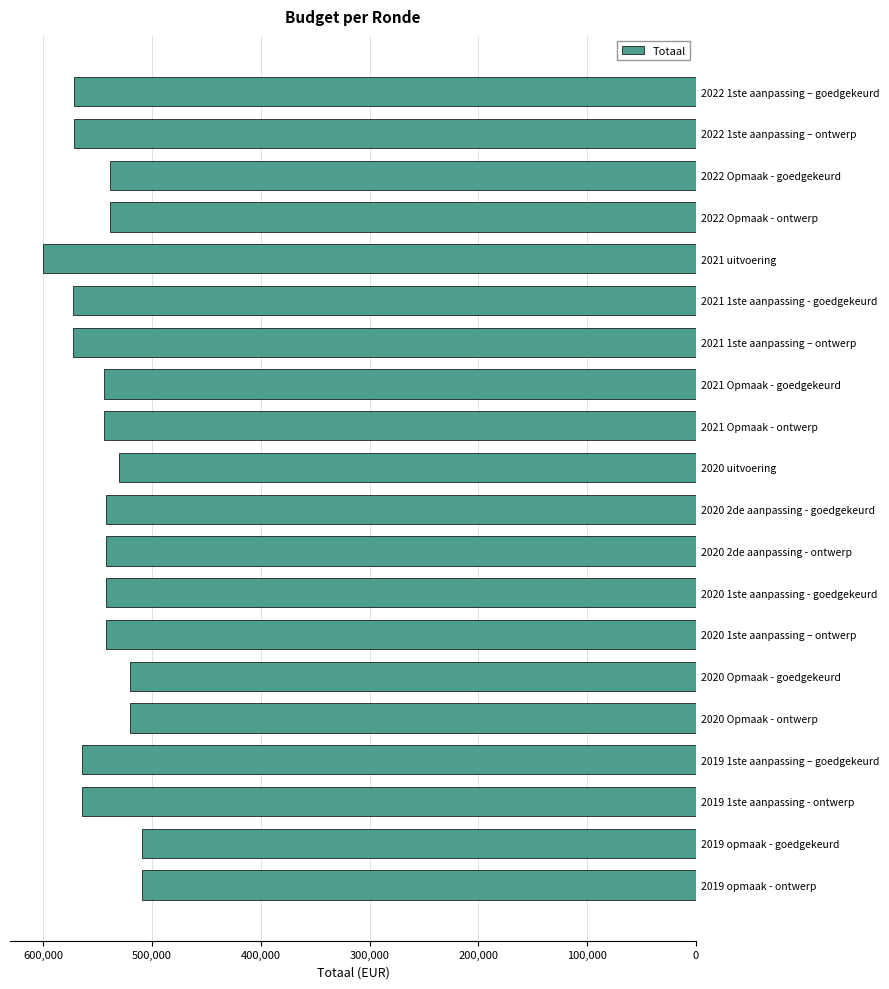

What is the change in value from 2022 Opmaak - goedgekeurd to 2022 1ste aanpassing – goedgekeurd?

+33200